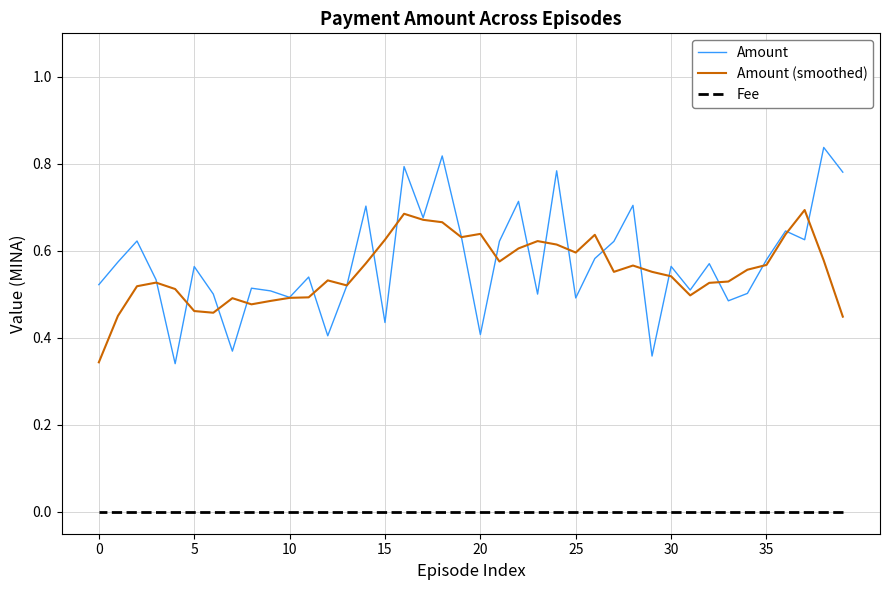

List the series in order of their peak value, highest first.

Amount, Amount (smoothed), Fee